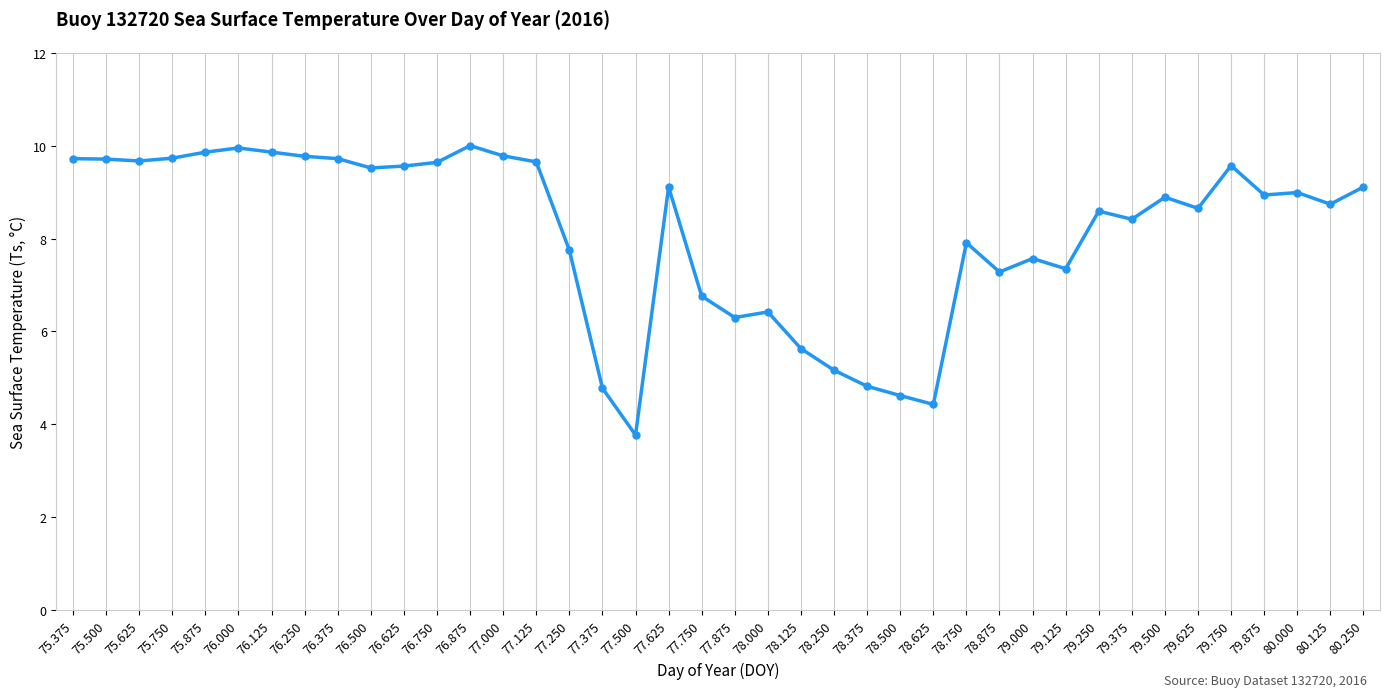

How many data points does each series have?

40